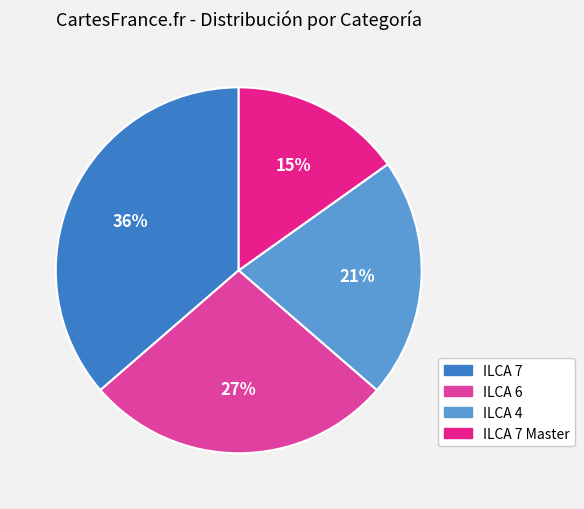

To the nearest percent, what is the average slice percentage?

25%